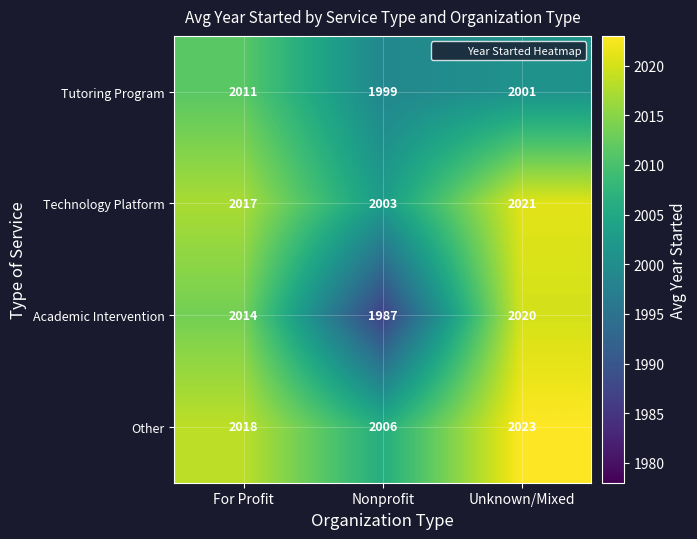

Reading left to right, transcribe all the data shown in this chart.

Tutoring Program: For Profit=2011	Nonprofit=1999	Unknown/Mixed=2001
Technology Platform: For Profit=2017	Nonprofit=2003	Unknown/Mixed=2021
Academic Intervention: For Profit=2014	Nonprofit=1987	Unknown/Mixed=2020
Other: For Profit=2018	Nonprofit=2006	Unknown/Mixed=2023